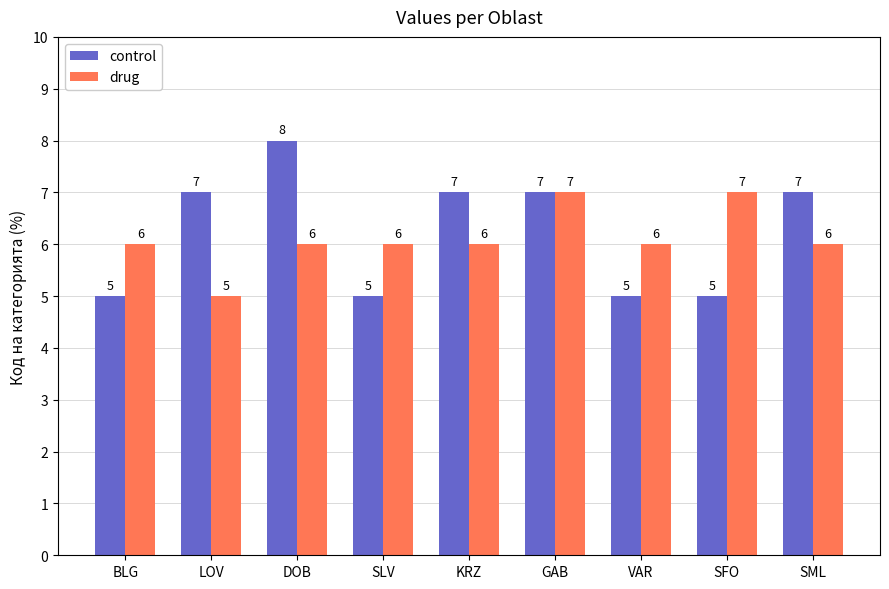

Which category has the highest value in the control series?

DOB